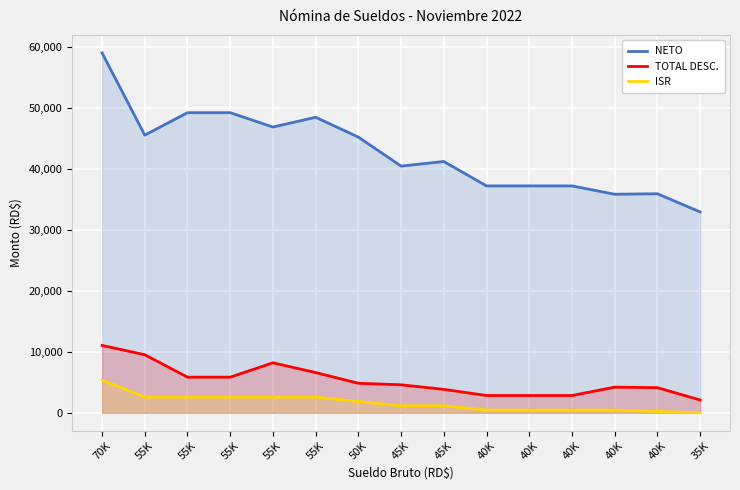

What is the difference between the TOTAL DESC. values at 50K and 55K?

1001.2